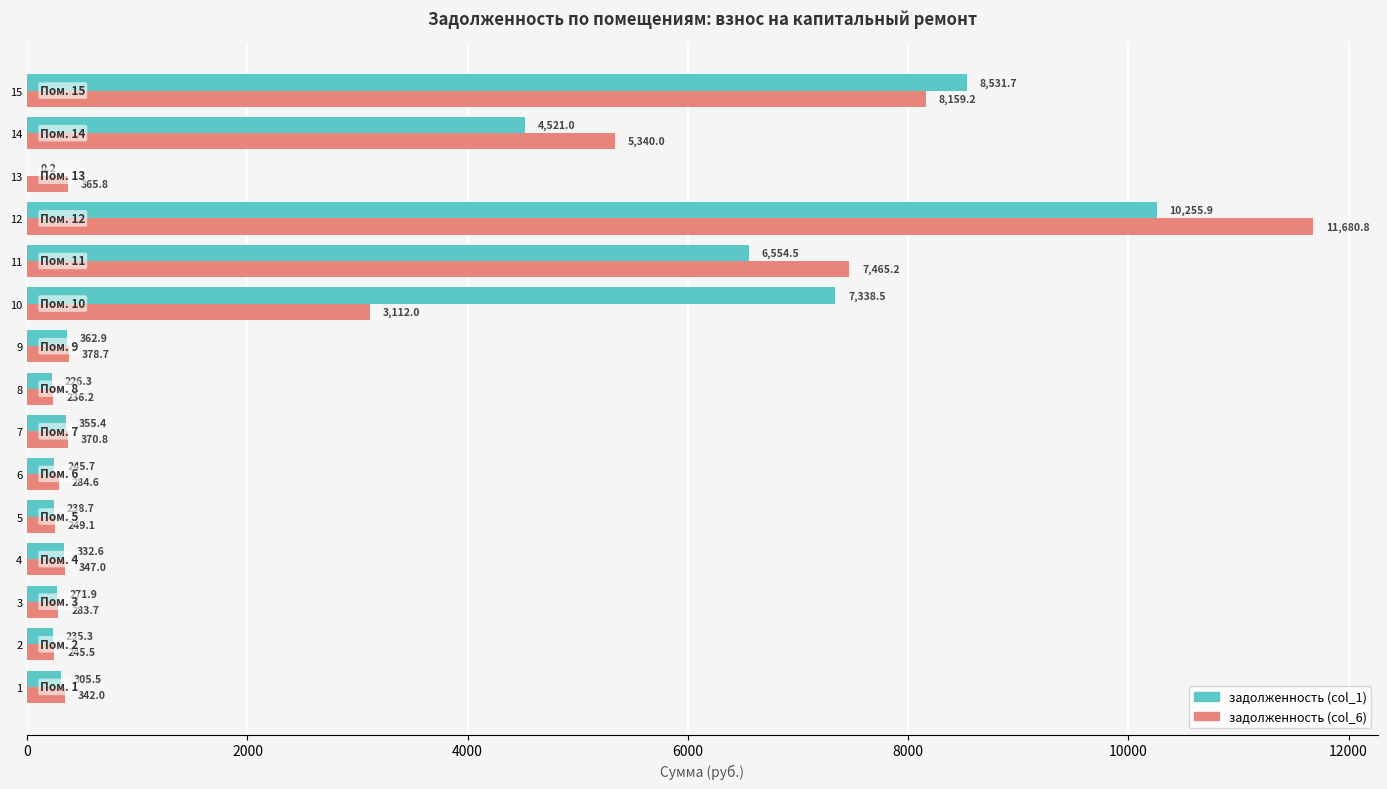

What is the average value of the задолженность (col_1) series?

2651.7